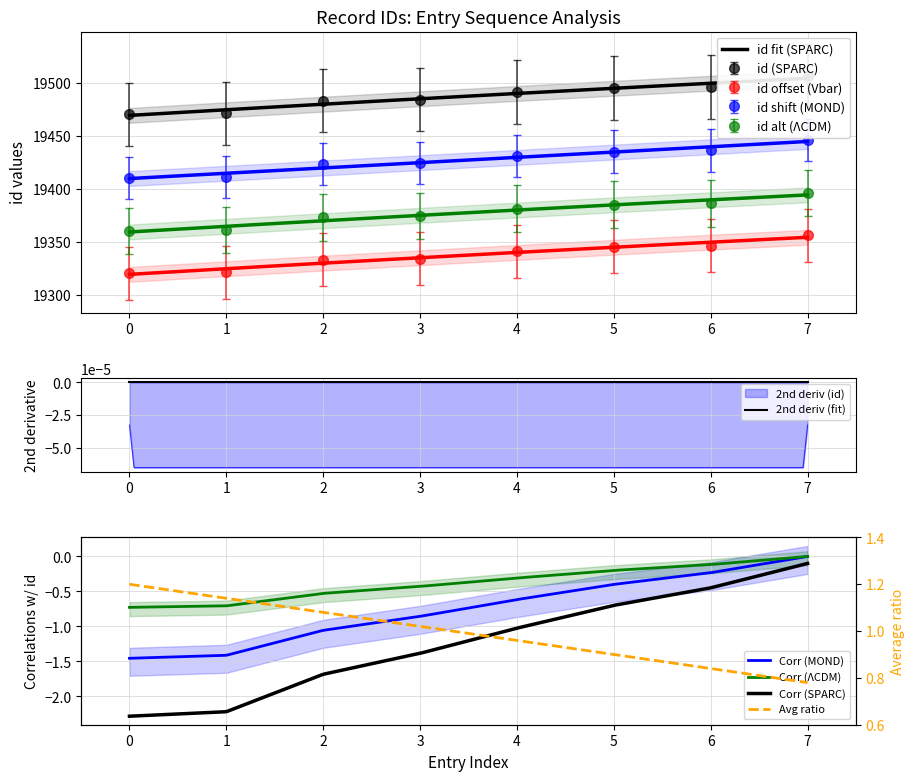

At which label does id shift (MOND) reach its peak?

7